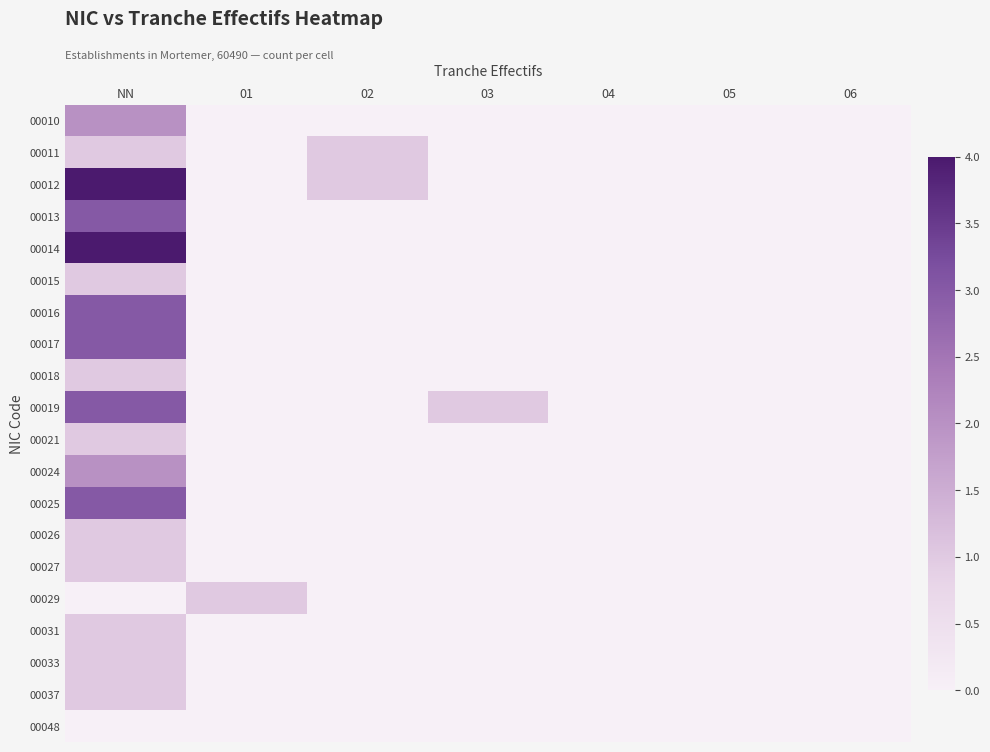

Which series has the largest range (max minus min)?

00012